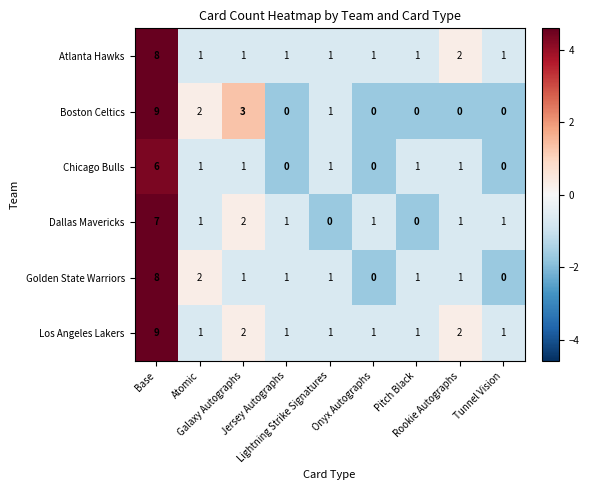

What is the greatest value displayed?

9